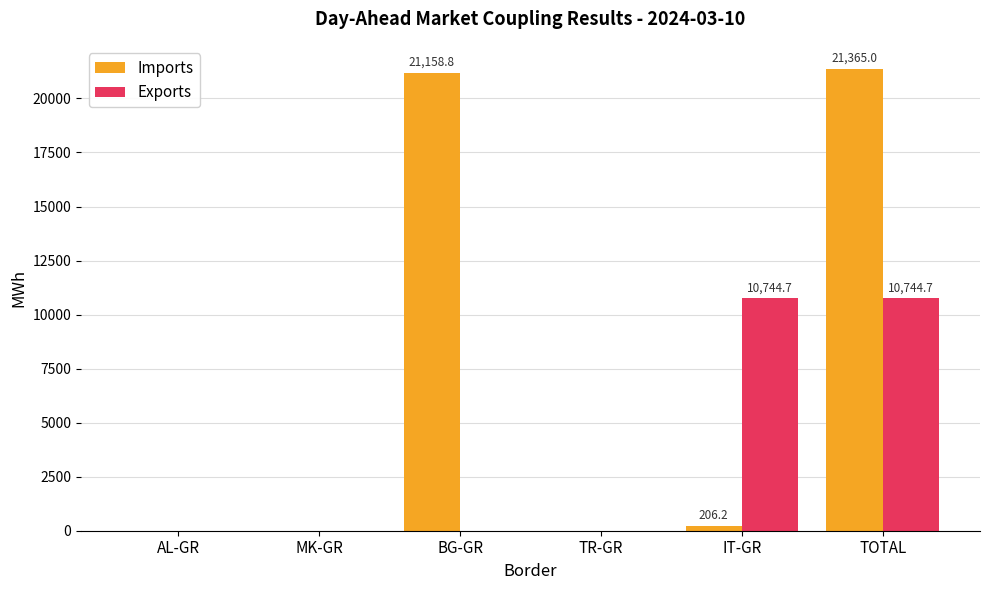

How many groups of bars are there?

6